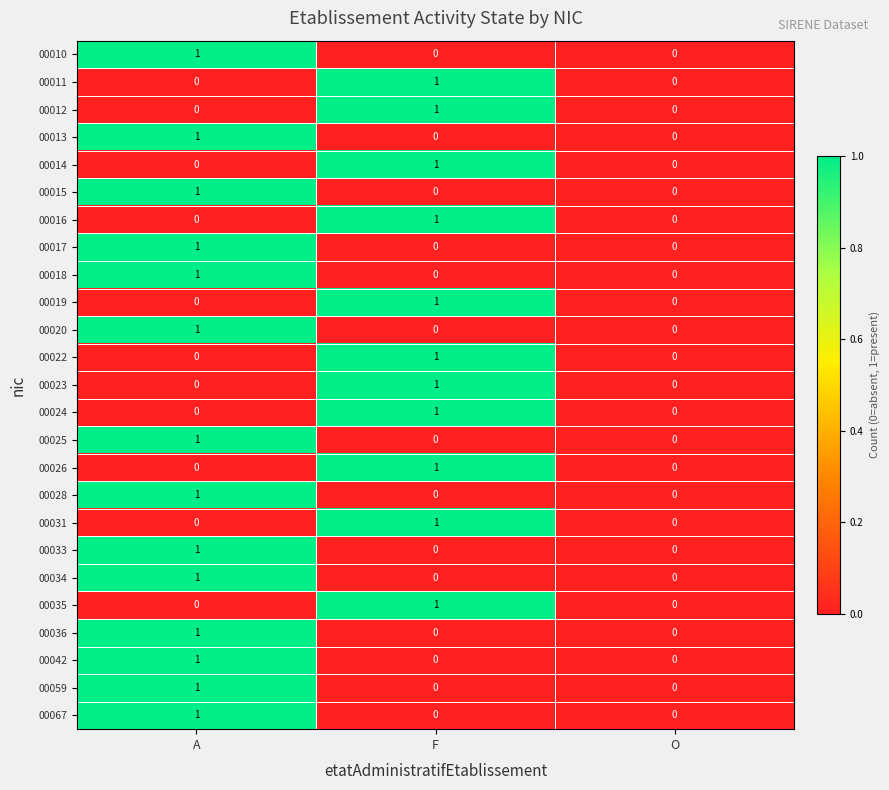

What is the total value across all series at A?

14